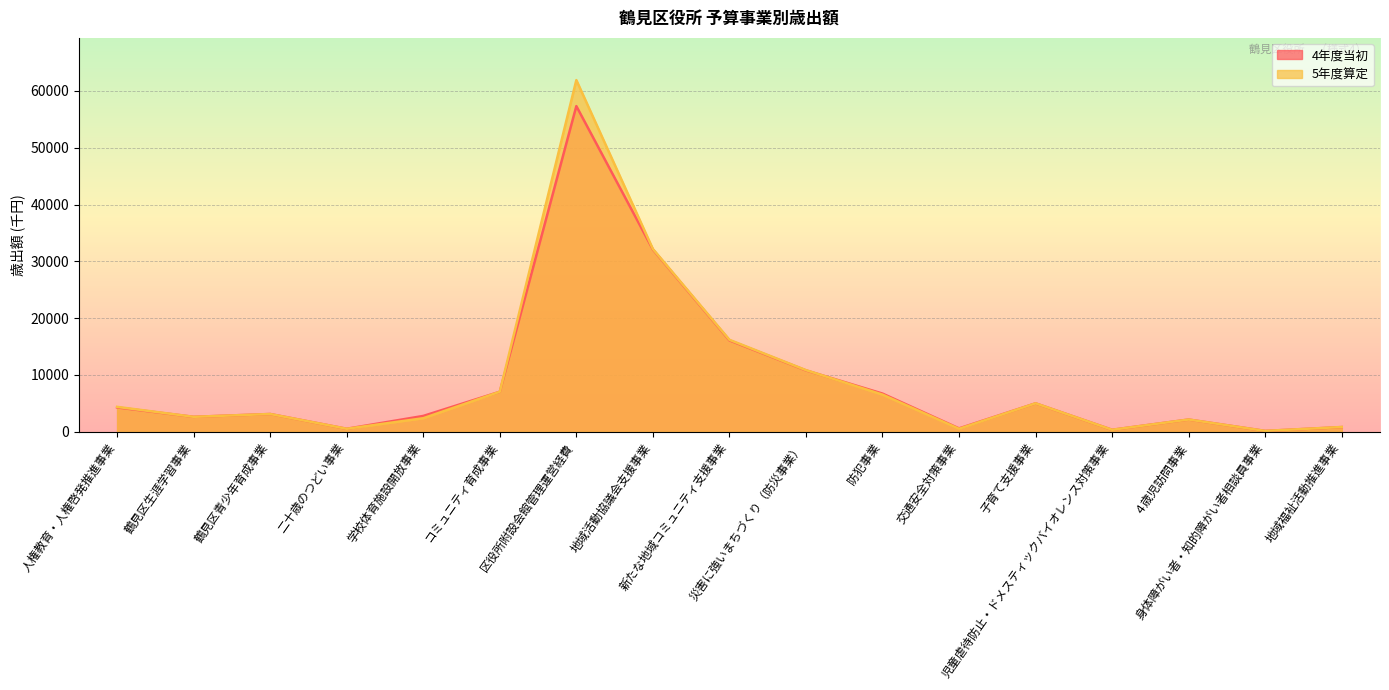

True or false: 4年度当初 has more than 0 points higher than both neighbors.

True